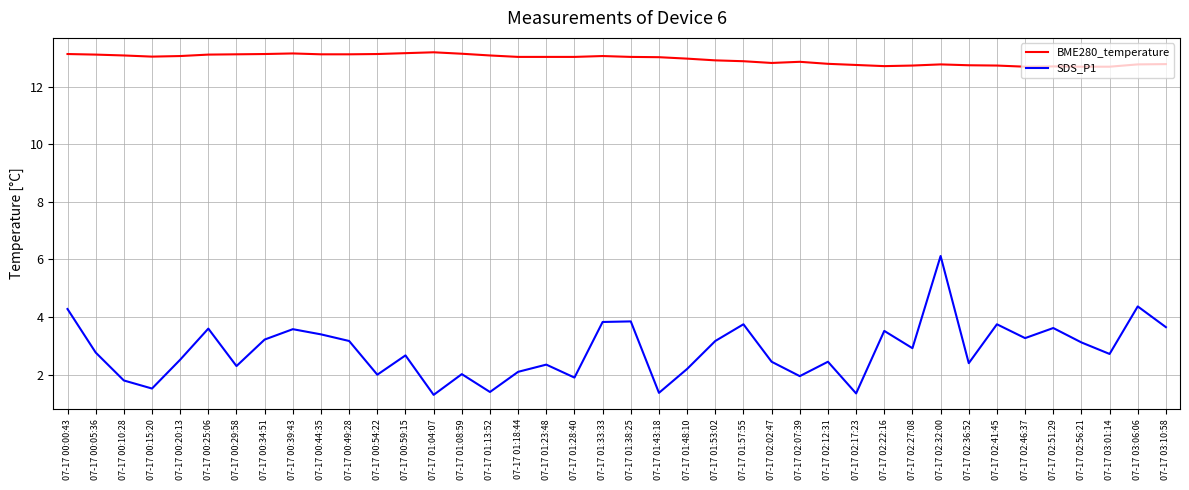

How many lines are shown in the chart?

2